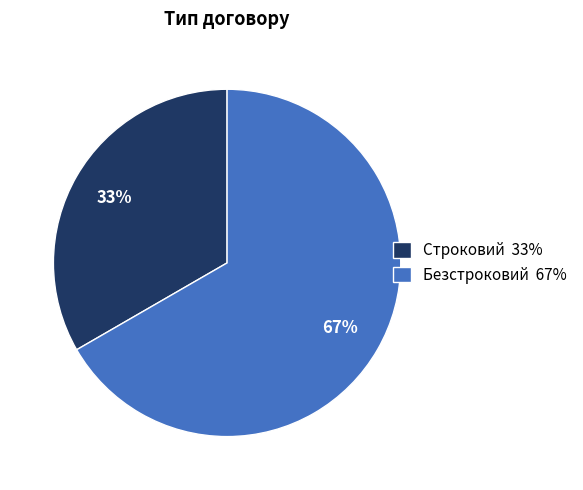

To the nearest percent, what is the combined percentage of Строковий and Безстроковий?

100%